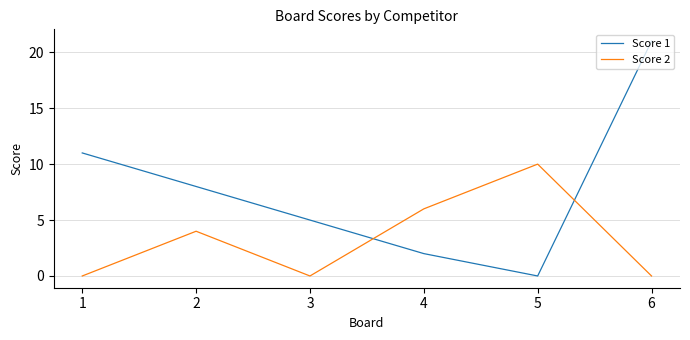

At which category does Score 1 reach its first local valley?

5